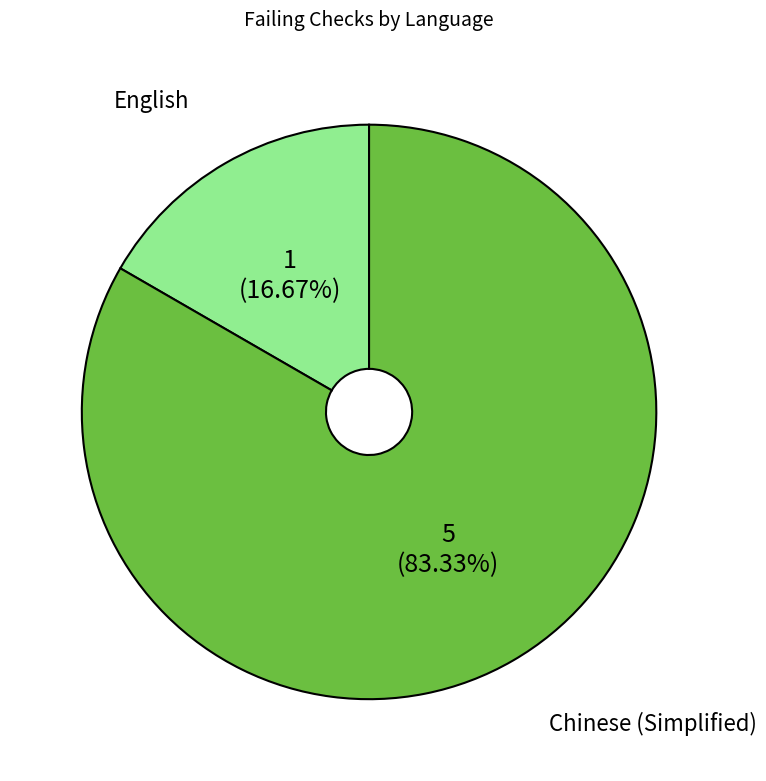

To the nearest percent, what is the average slice percentage?

50%